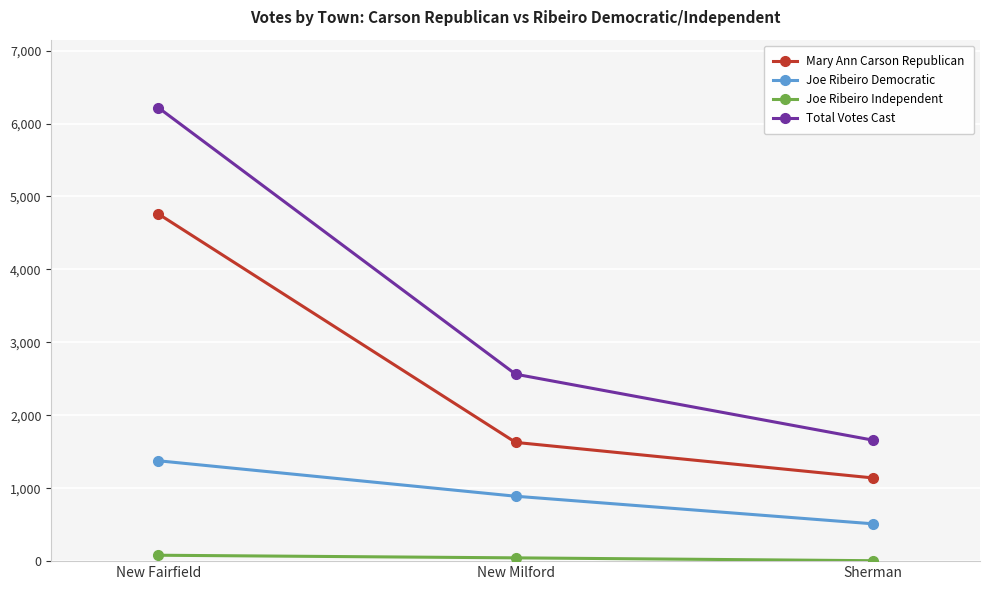

What is the minimum value shown in the chart?

6